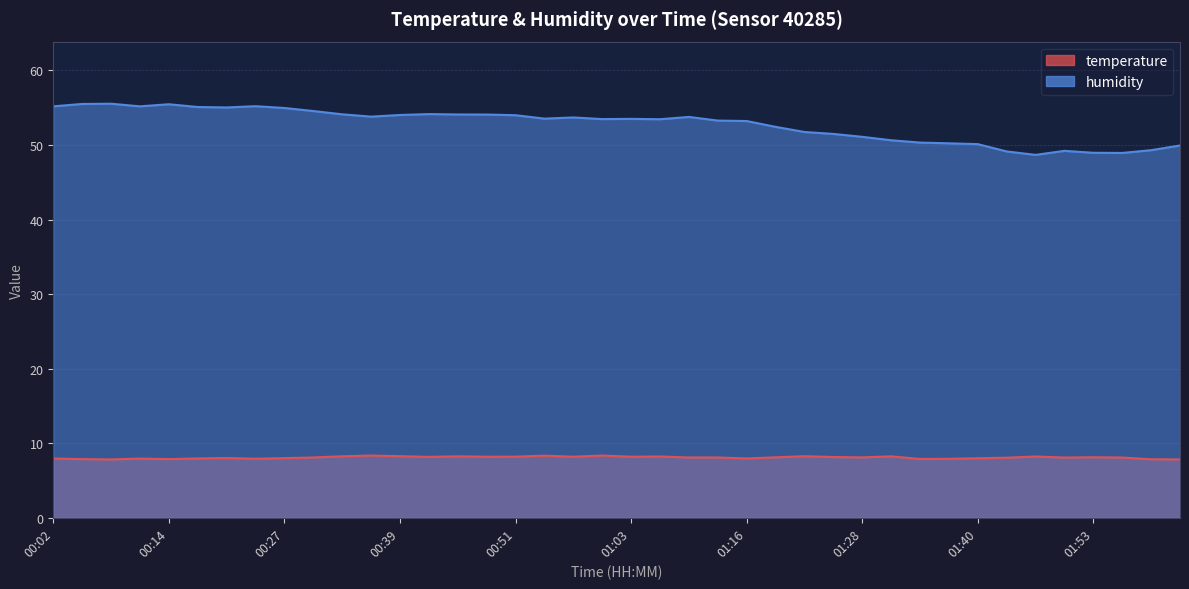

At how many categories does at least one series exceed 28?

40